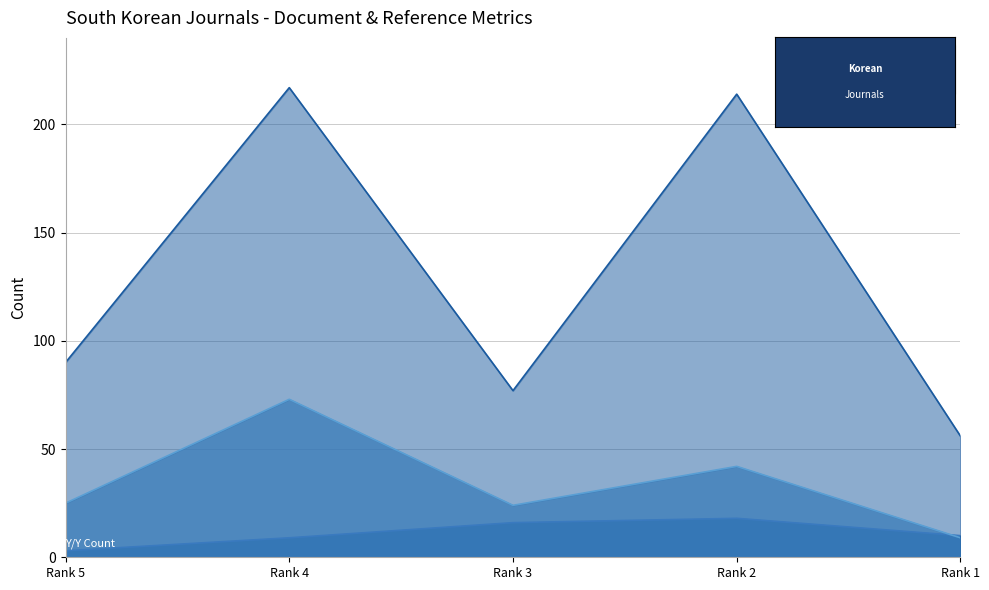

Reading left to right, what are all the values shown in this chart?

Total Docs. (2023): Rank 5=3	Rank 4=9	Rank 3=16	Rank 2=18	Rank 1=10
Total Docs. (3years): Rank 5=25	Rank 4=73	Rank 3=24	Rank 2=42	Rank 1=9
Total Refs.: Rank 5=90	Rank 4=217	Rank 3=77	Rank 2=214	Rank 1=56